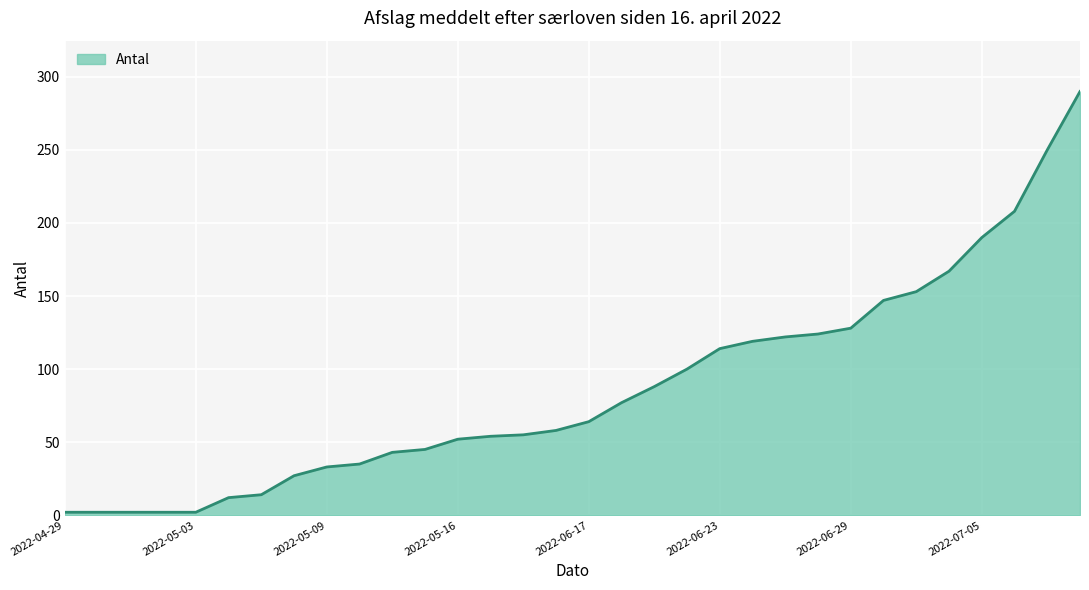

What is the difference between the maximum and minimum values?

288